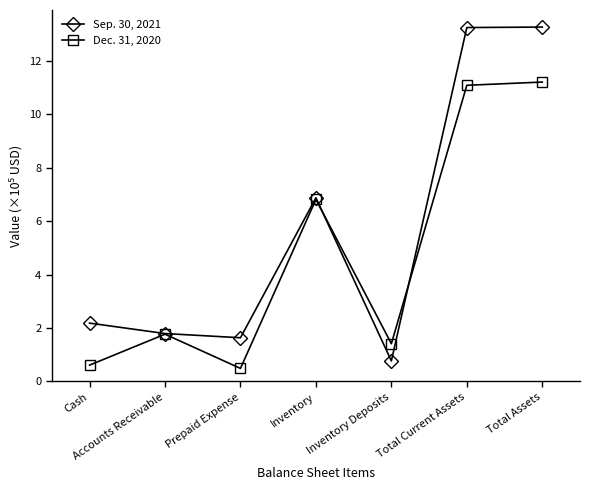

Reading left to right, what are all the values shown in this chart?

Sep. 30, 2021: 2.2	1.8	1.6	6.9	0.8	13.3	13.3
Dec. 31, 2020: 0.6	1.8	0.5	6.8	1.4	11.1	11.2